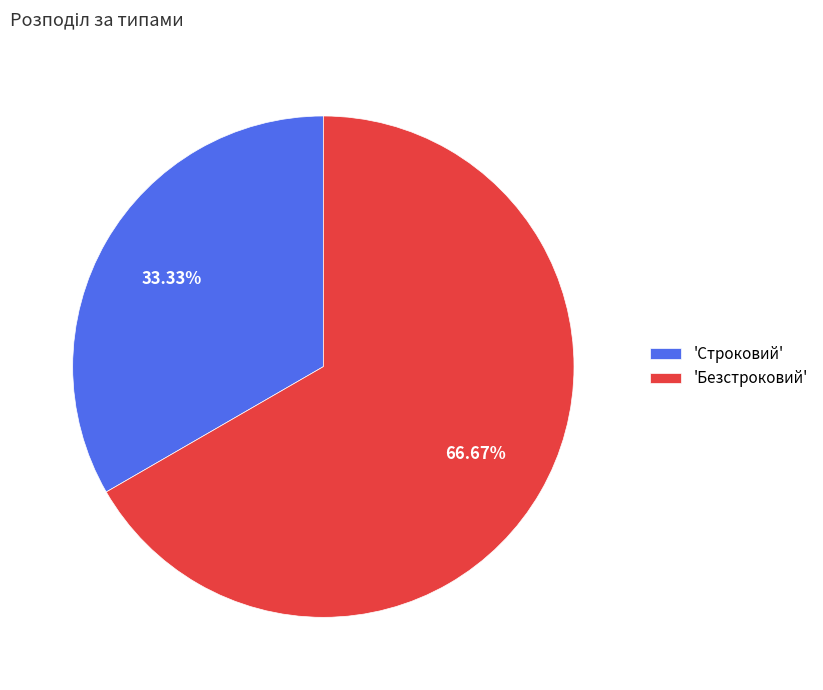

Combined, do 'Безстроковий' and 'Строковий' account for over 50%?

Yes